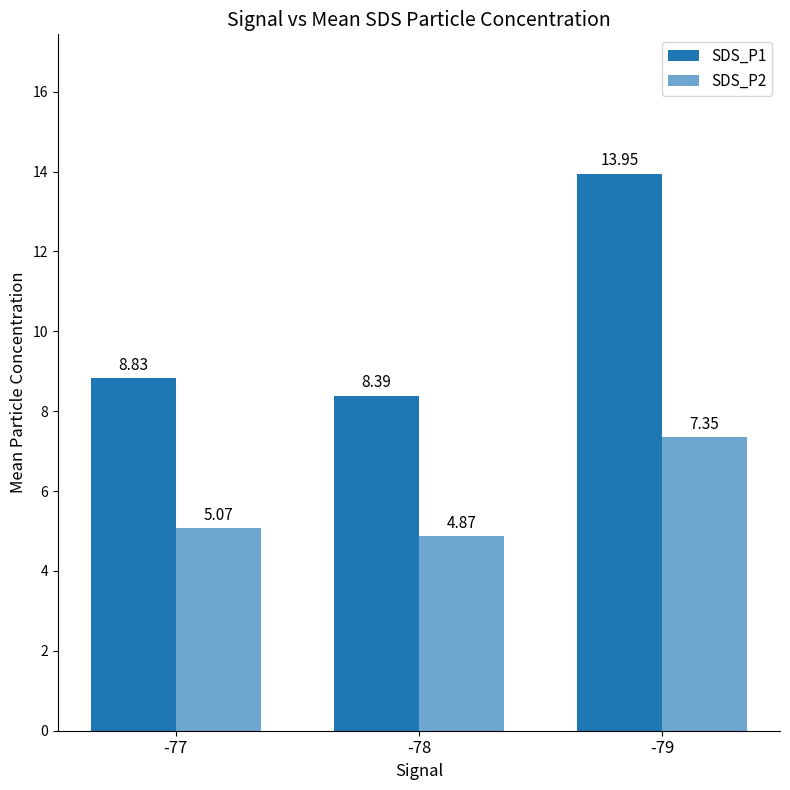

How many values in the SDS_P2 series are below 5?

1